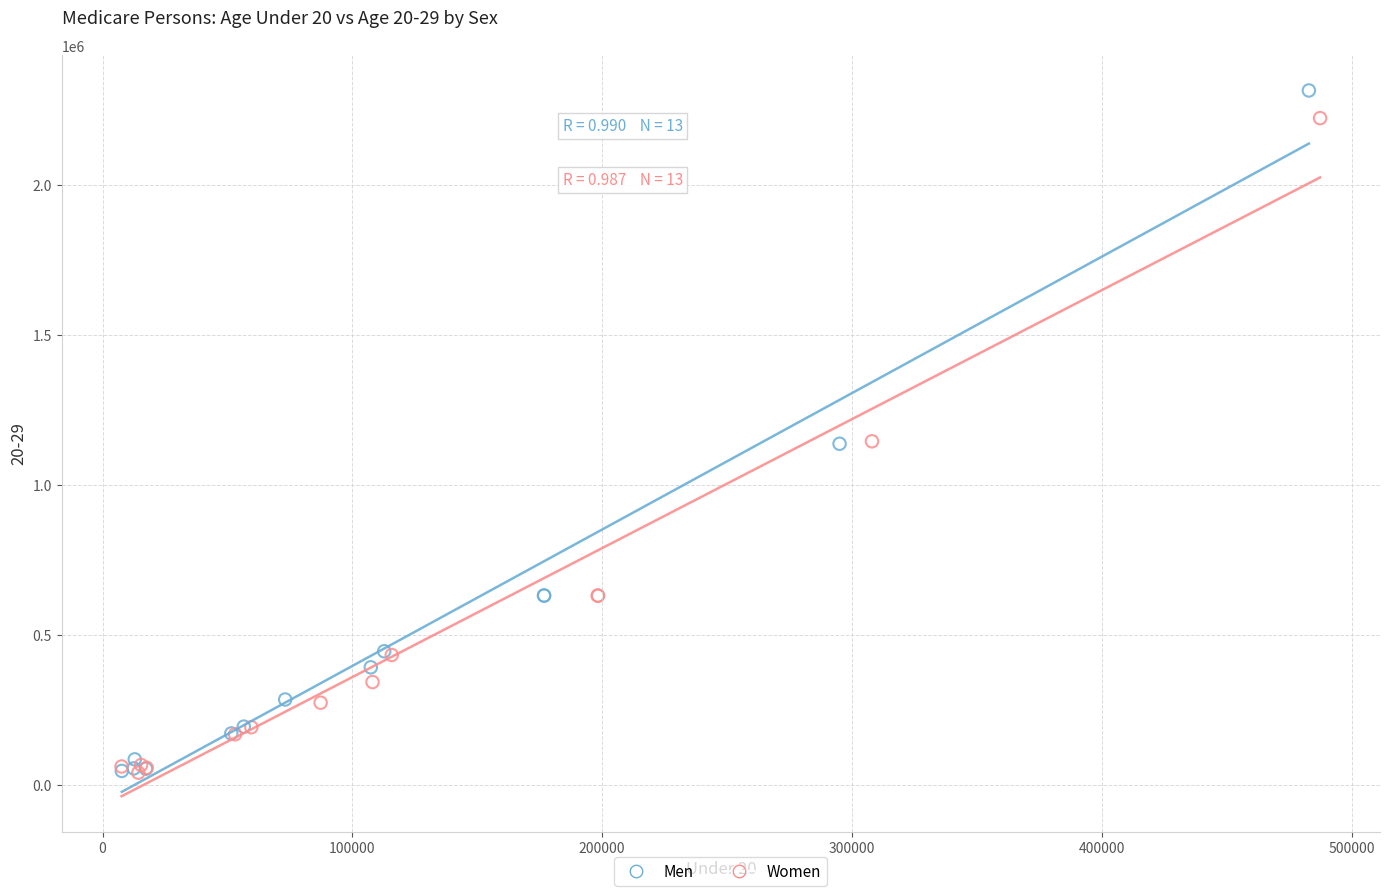

Which series reaches the maximum Y coordinate?

Men